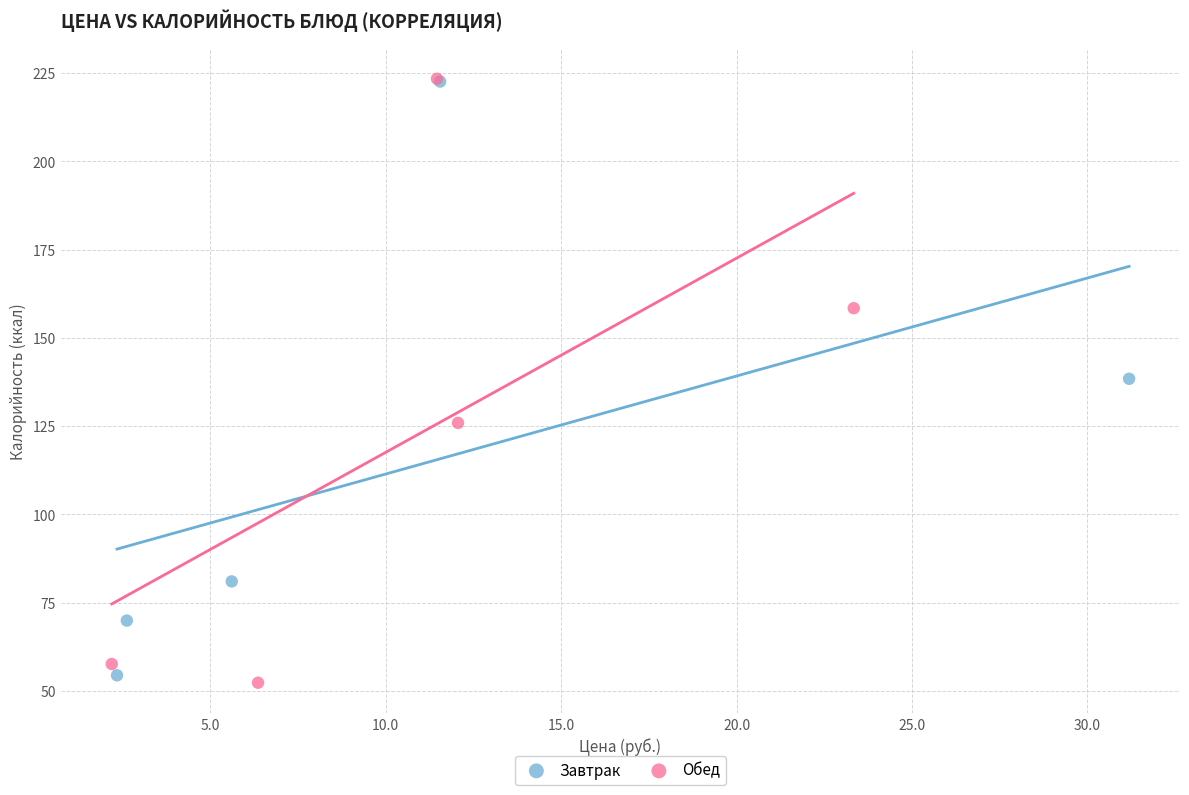

Which series has the widest spread of Y values?

Обед